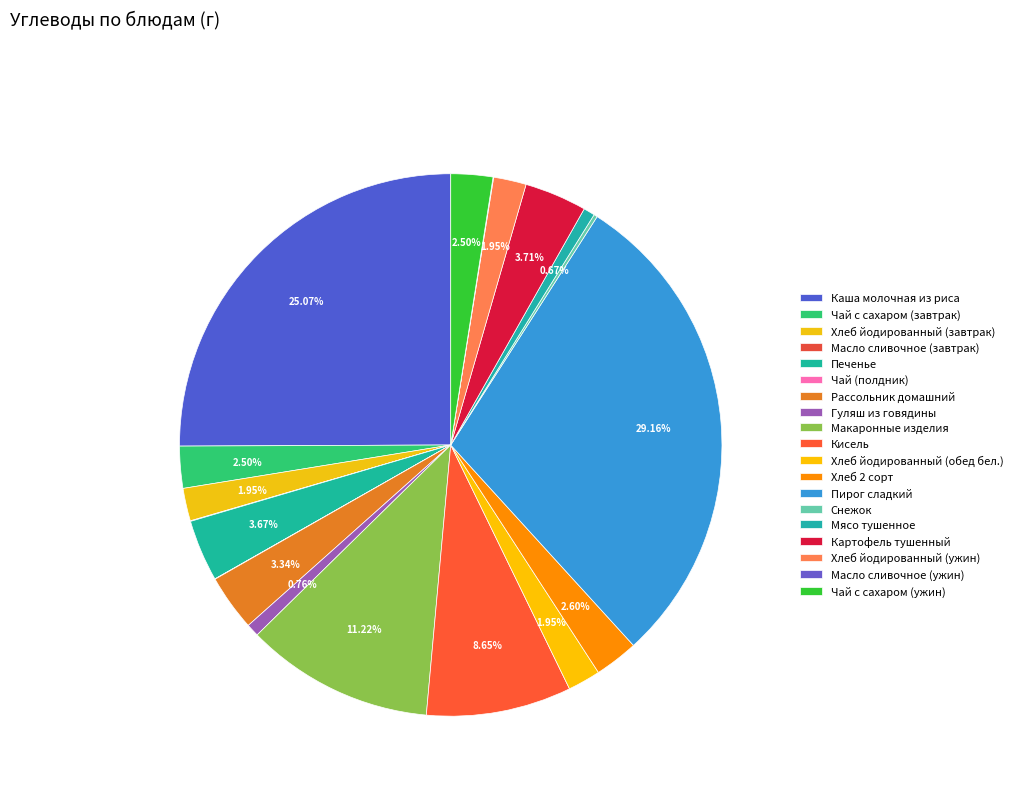

Which has a higher value, Кисель or Масло сливочное (ужин)?

Кисель